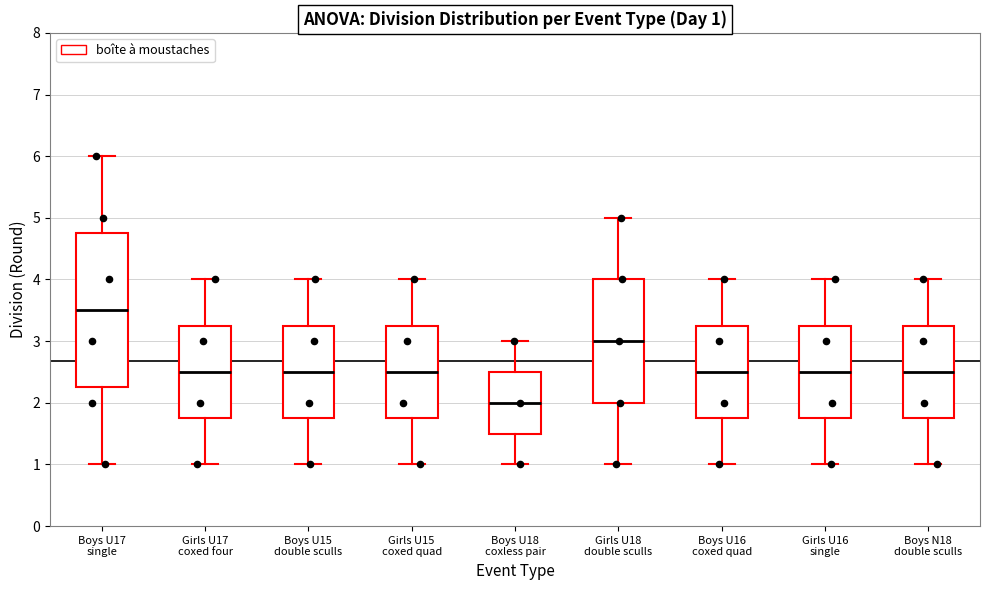

Which box's median line is the highest?

Boys U17 single